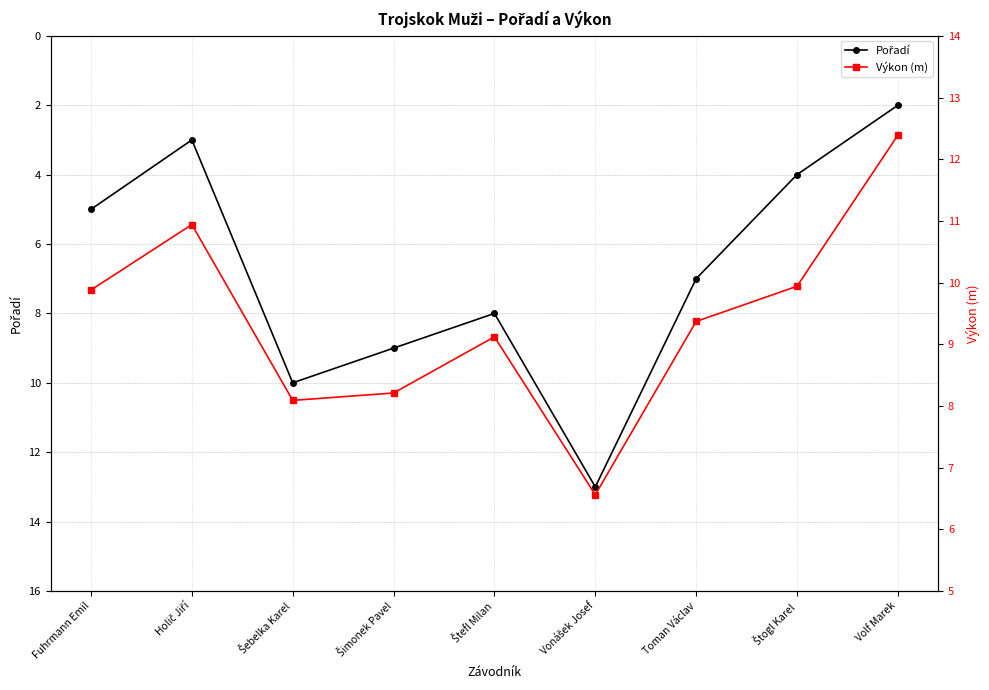

Where does the Výkon (m) series first go above 9?

Fuhrmann Emil